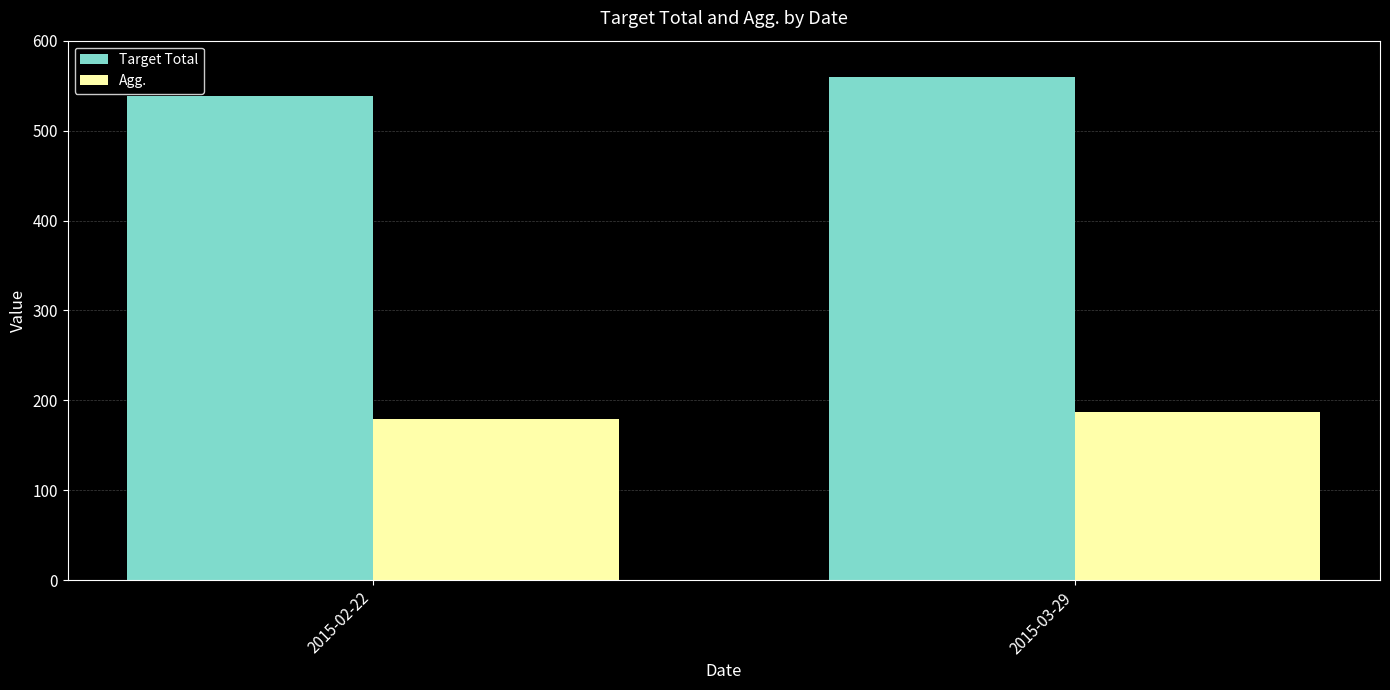

List the series in order of their peak value, highest first.

Target Total, Agg.